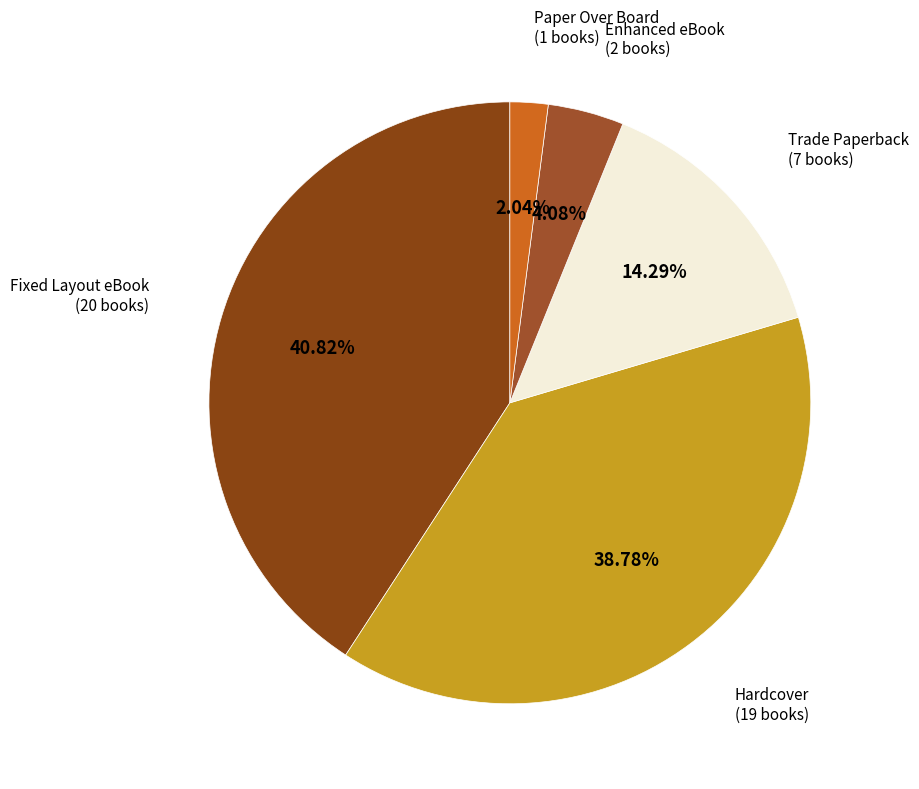

Is there a majority slice in this chart?

No